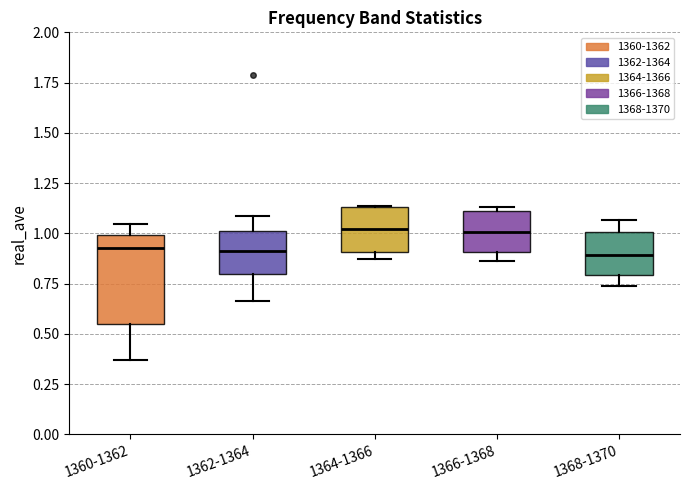

Reading left to right, transcribe this box plot: for each box, give where its median line is, the range the box spans, and where its two whiskers end, as read against the y-axis. The values are not printed on the chart, so give them approximately, as read against the axis.

1360-1362: median 0.95, box 0.55 to 1.00, whiskers 0.35 to 1.05
1362-1364: median 0.90, box 0.80 to 1.00, whiskers 0.65 to 1.10
1364-1366: median 1.00, box 0.90 to 1.15, whiskers 0.85 to 1.15
1366-1368: median 1.00, box 0.90 to 1.10, whiskers 0.85 to 1.15
1368-1370: median 0.90, box 0.80 to 1.00, whiskers 0.75 to 1.05